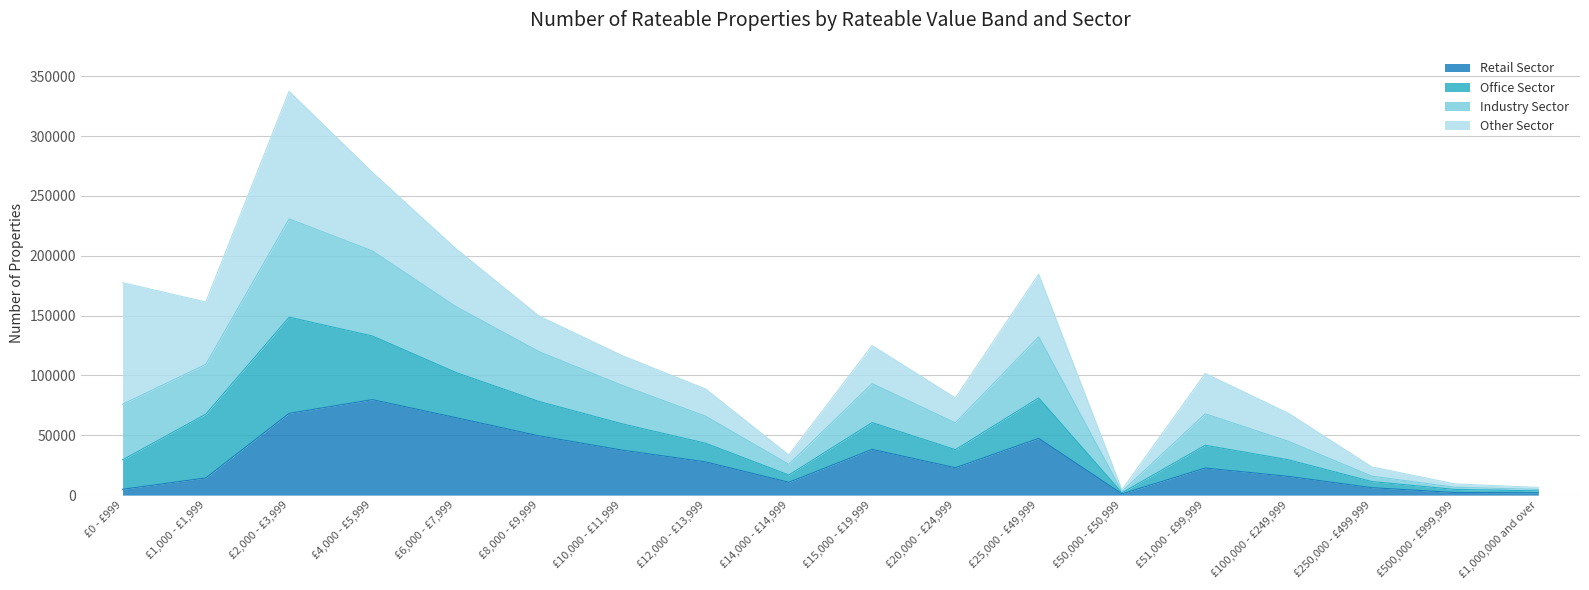

At which category is the sum across all series the highest?

£2,000 - £3,999